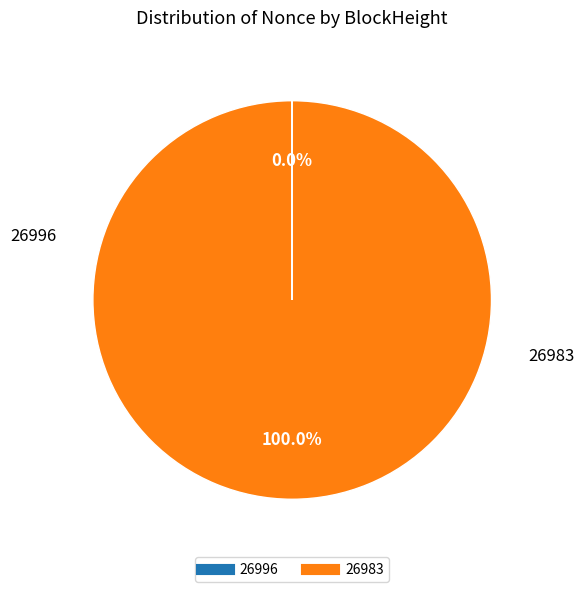

Which slice is the largest?

26983